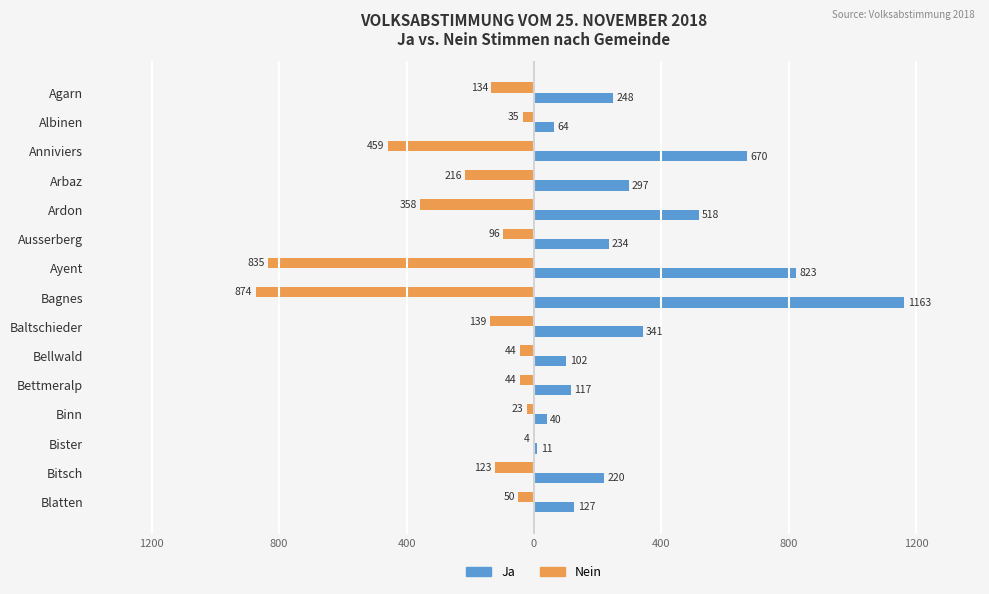

List the series in order of their overall mean, lowest first.

Nein, Ja